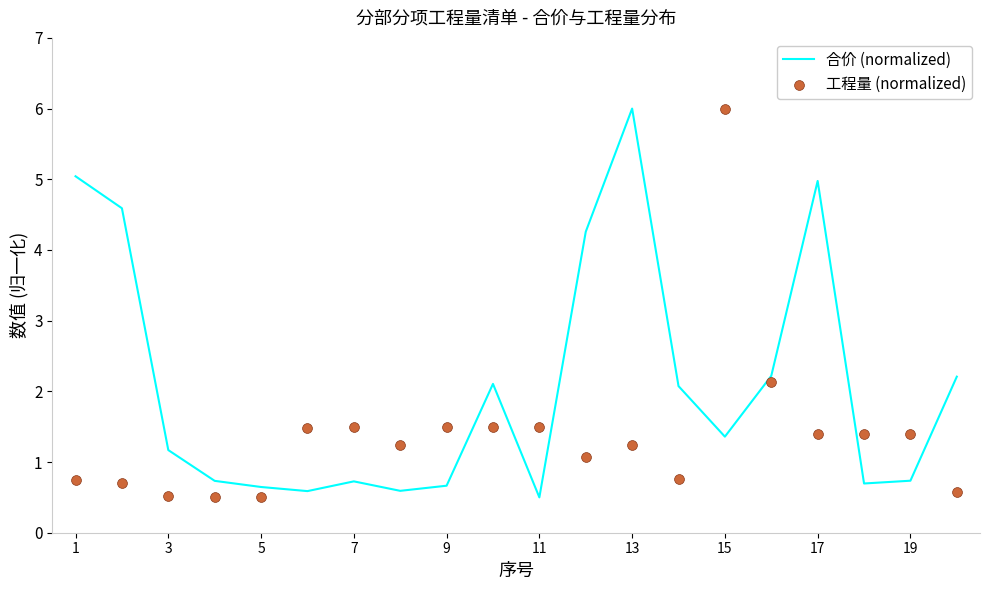

Which series reaches the maximum Y coordinate?

合价 (normalized)